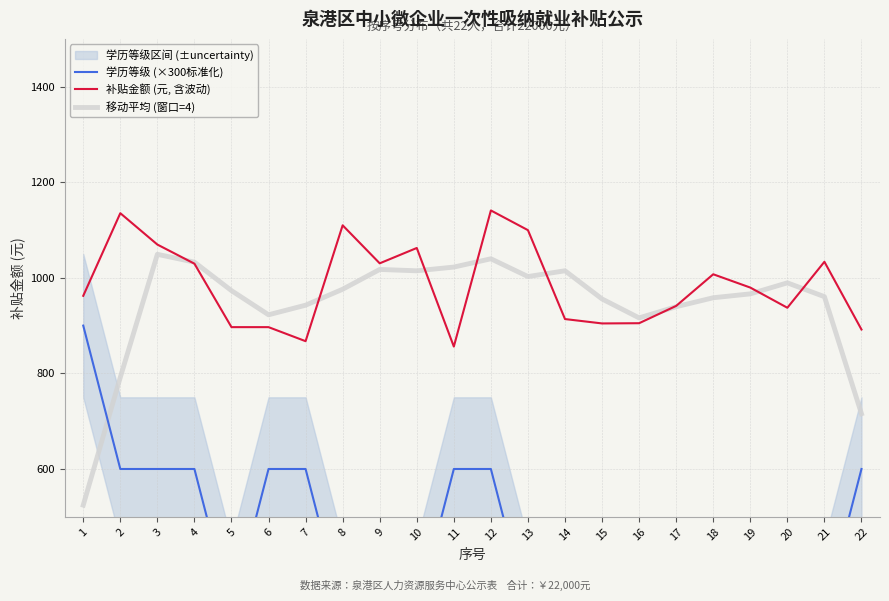

What is the difference between the 移动平均 (窗口=4) values at 7 and 17?

3.2